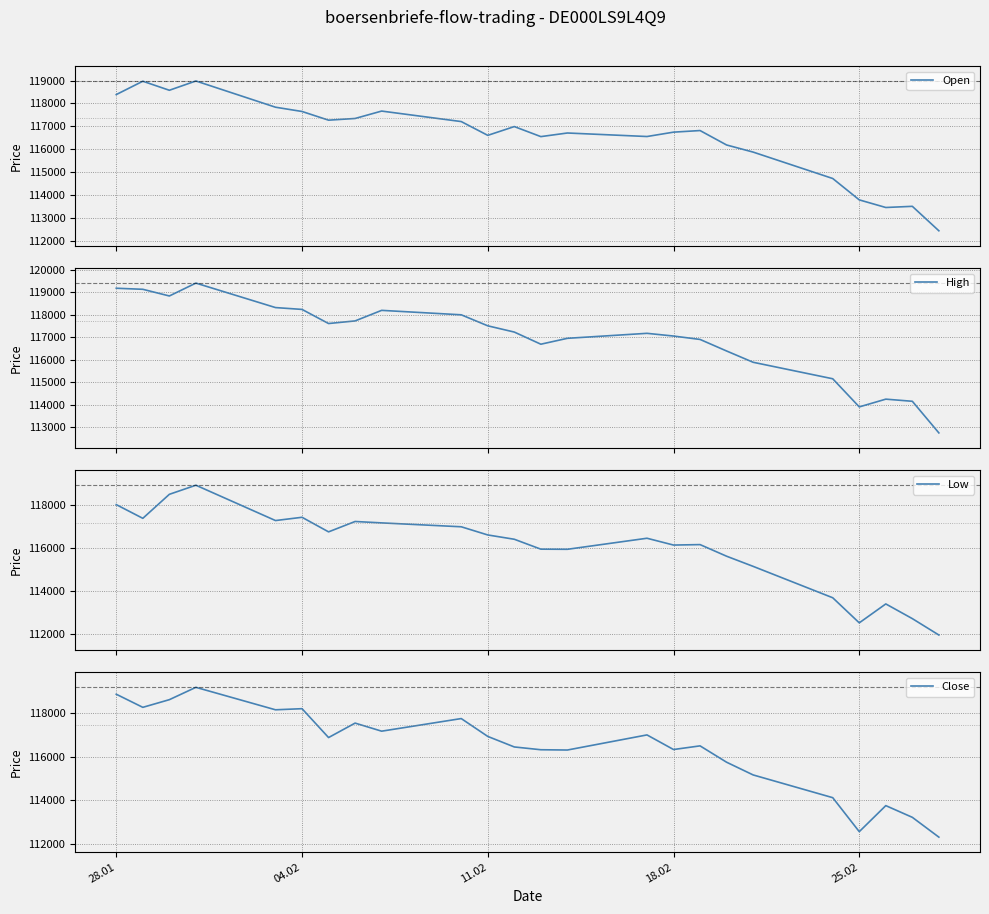

What is the maximum value for Open?

118979